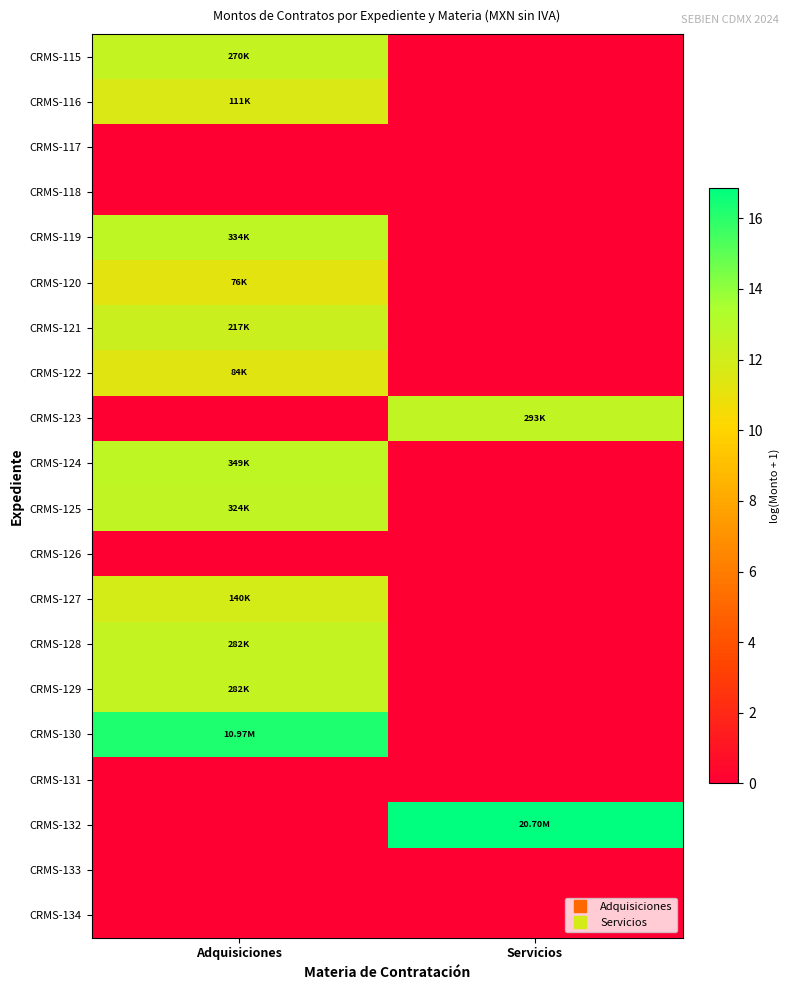

Rank the series by their maximum value, from highest to lowest.

CRMS-132, CRMS-130, CRMS-124, CRMS-119, CRMS-125, CRMS-123, CRMS-129, CRMS-128, CRMS-115, CRMS-121, CRMS-127, CRMS-116, CRMS-122, CRMS-120, CRMS-117, CRMS-118, CRMS-126, CRMS-131, CRMS-133, CRMS-134